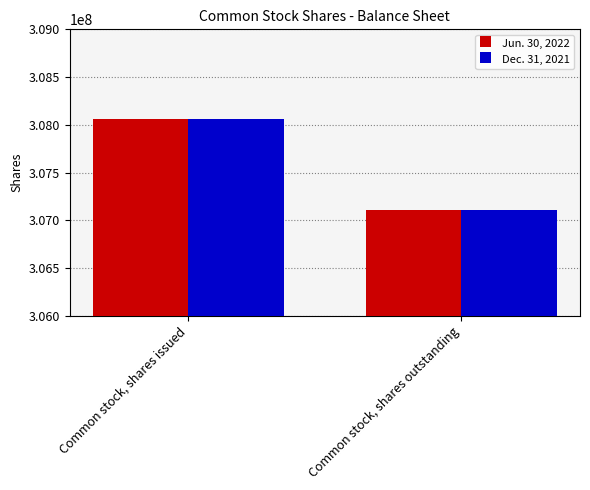

How many series are shown in this chart?

2